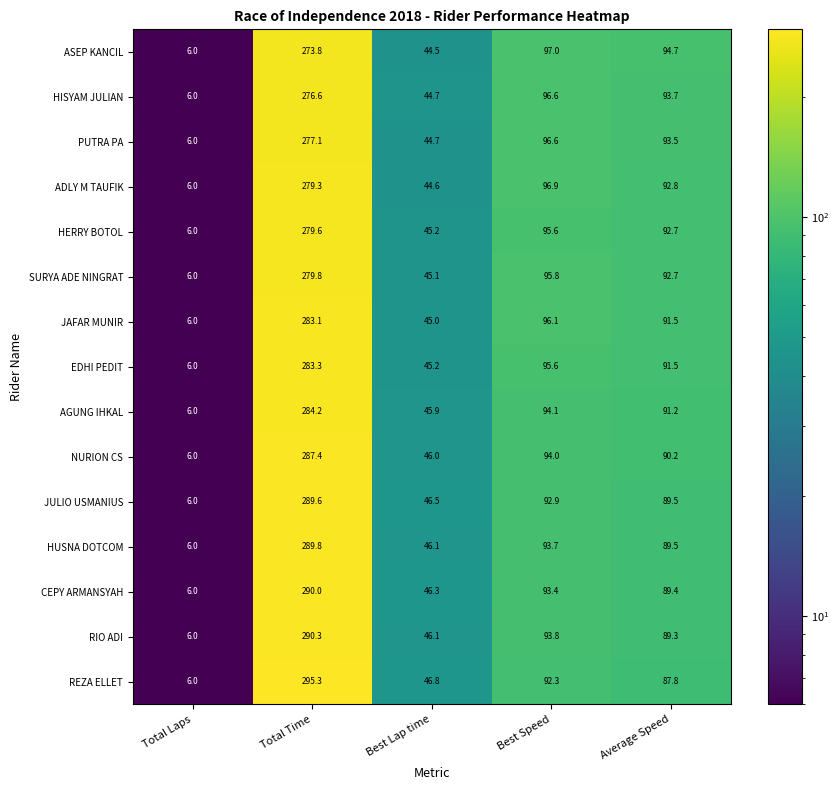

At which label does REZA ELLET reach its minimum?

Total Laps